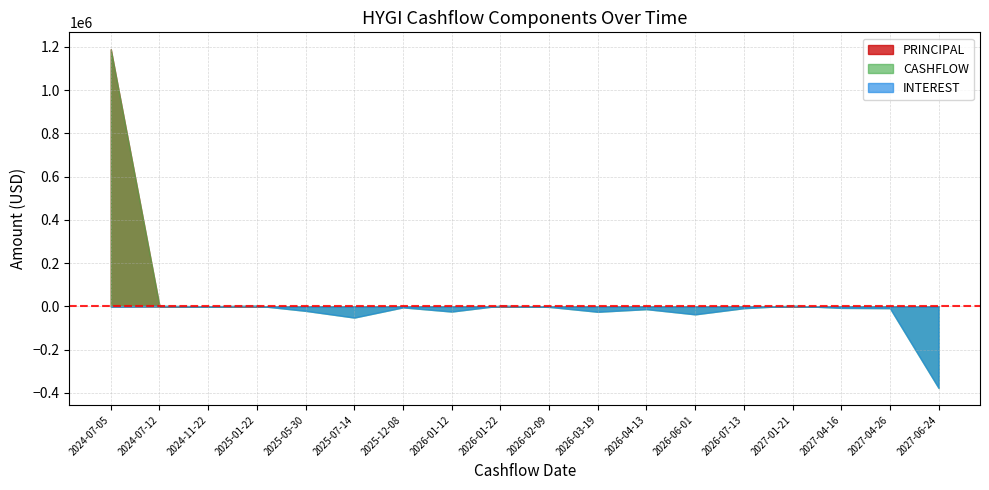

True or false: INTEREST and CASHFLOW intersect in this chart.

False